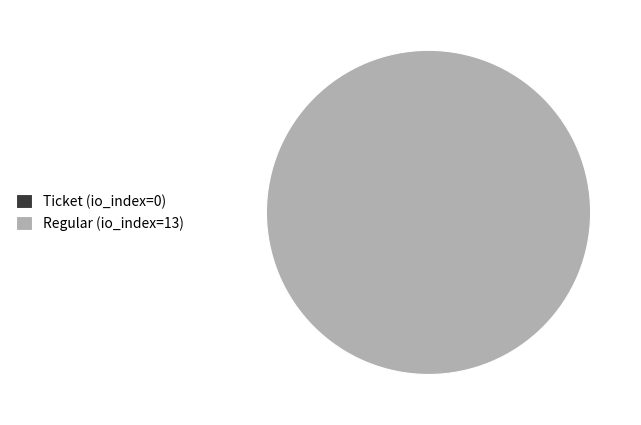

Which slice is the largest?

Regular